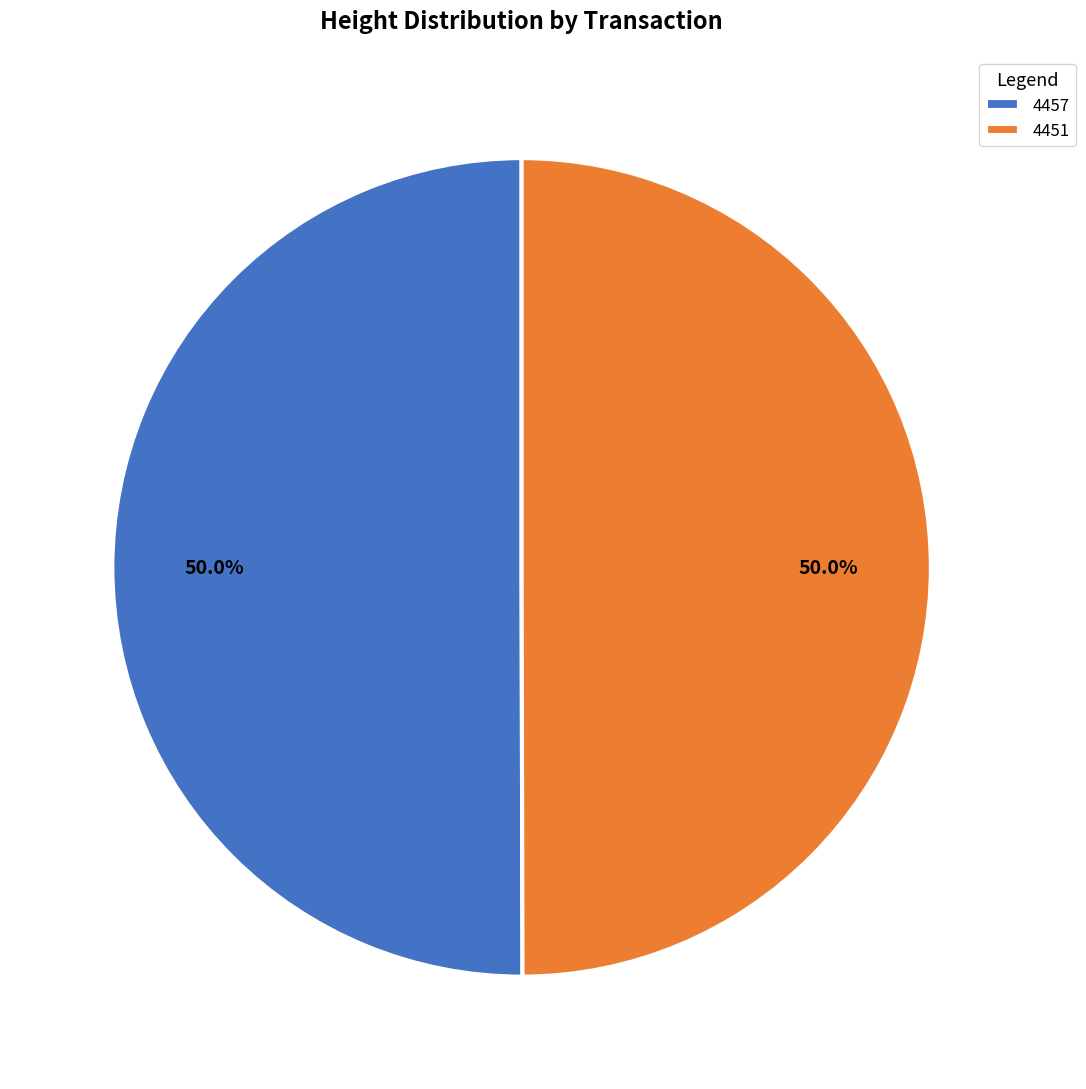

How many segments does this pie chart have?

2